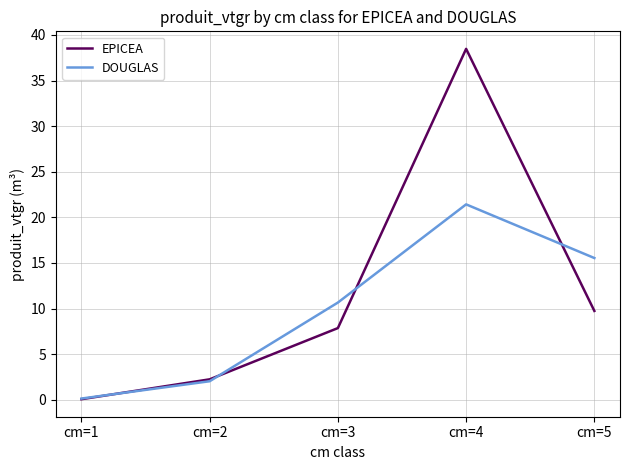

True or false: DOUGLAS has a value of 21.4 at cm=4.

True